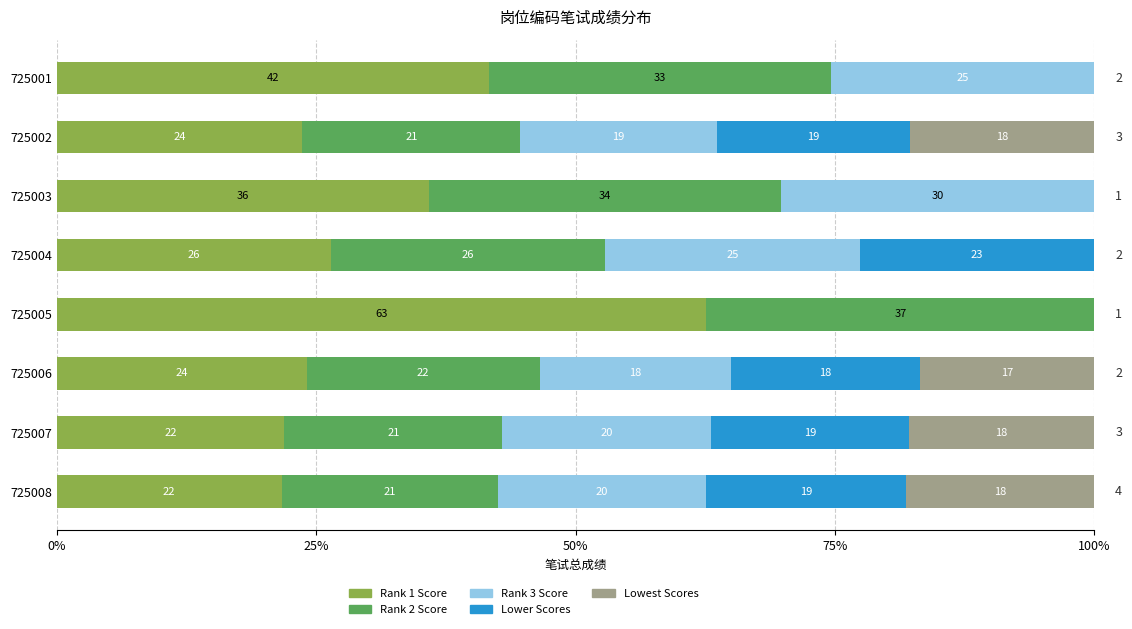

What is the difference between the maximum and minimum values in the Rank 1 Score series?

40.9